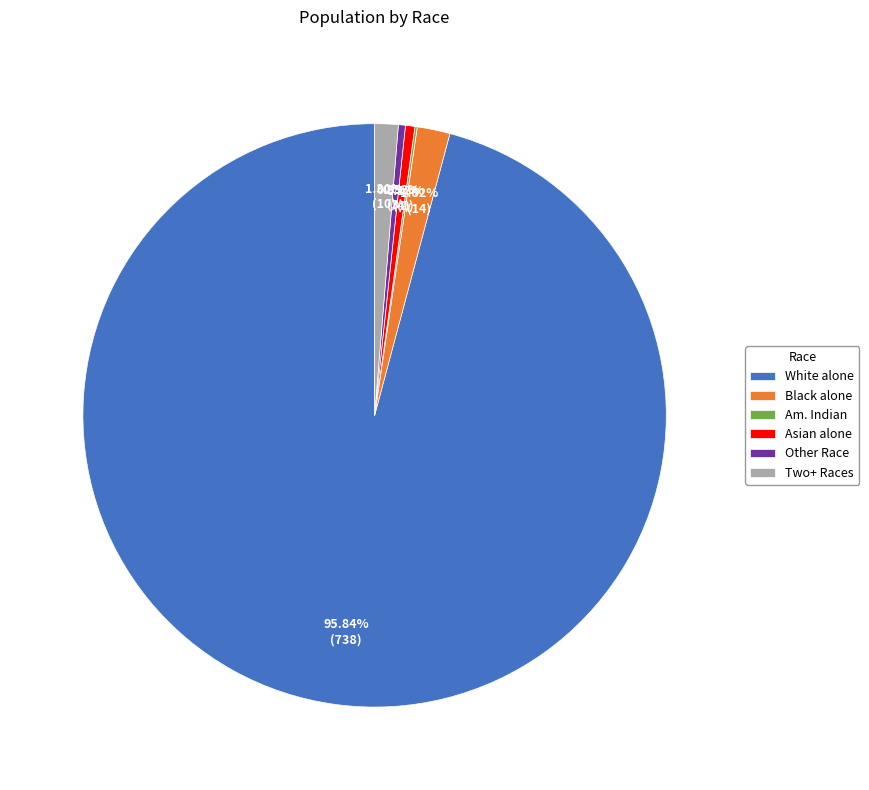

Which has a higher value, Other Race or Black alone?

Black alone